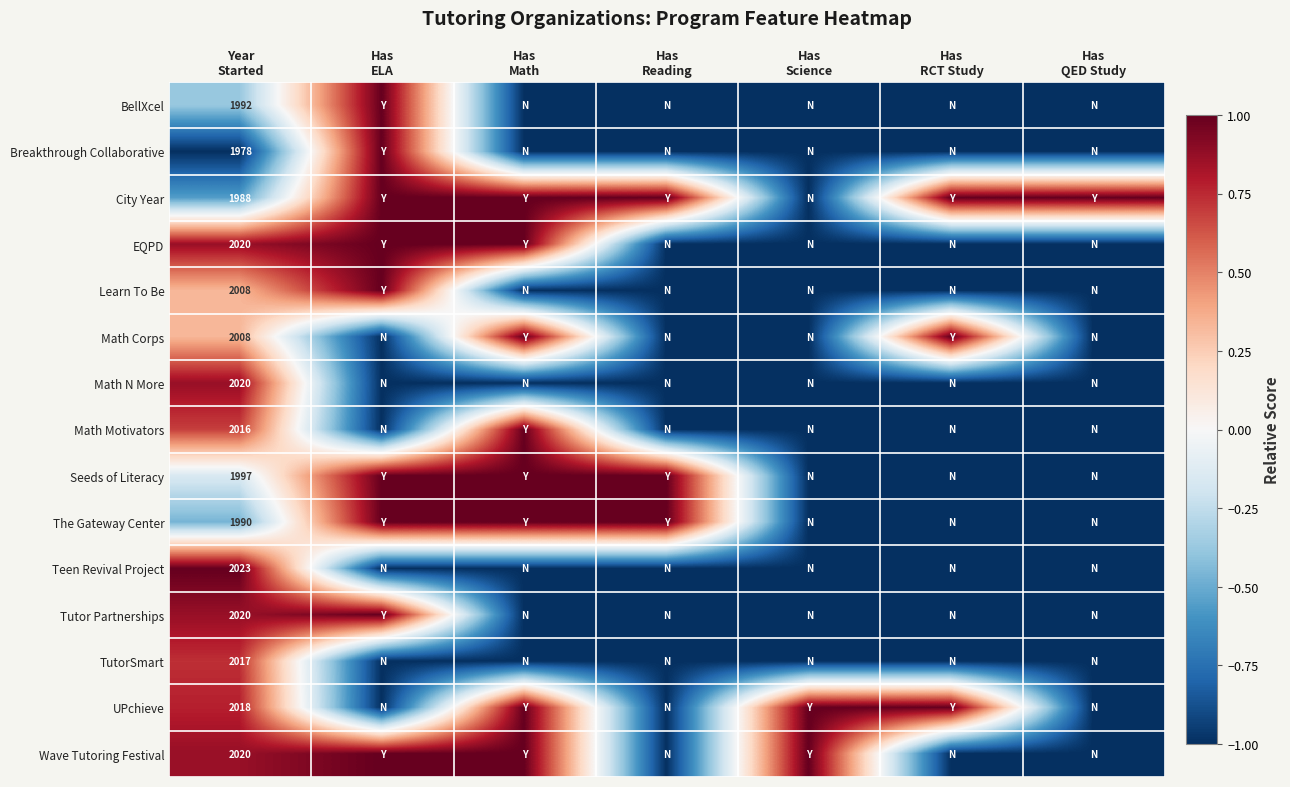

At Year Started, list the series in order from smallest to largest.

Breakthrough Collaborative, City Year, The Gateway Center, BellXcel, Seeds of Literacy, Learn To Be, Math Corps, Math Motivators, TutorSmart, UPchieve, EQPD, Math N More, Tutor Partnerships, Wave Tutoring Festival, Teen Revival Project